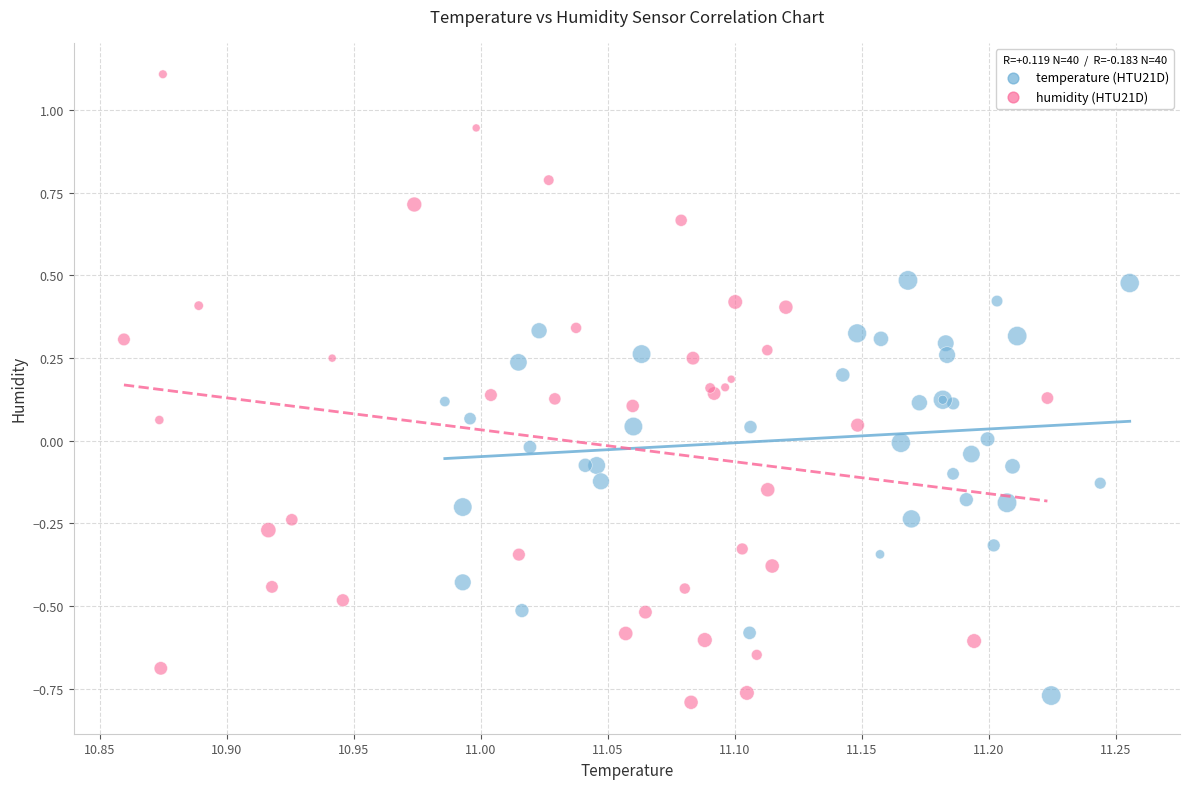

Which series contains the lowest Y value?

humidity (HTU21D)